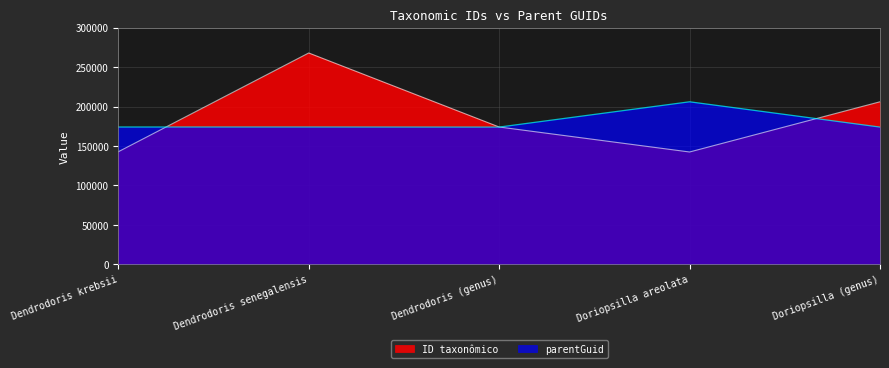

What is the approximate value of parentGuid at Dendrodoris krebsii, to the nearest 50?

174150